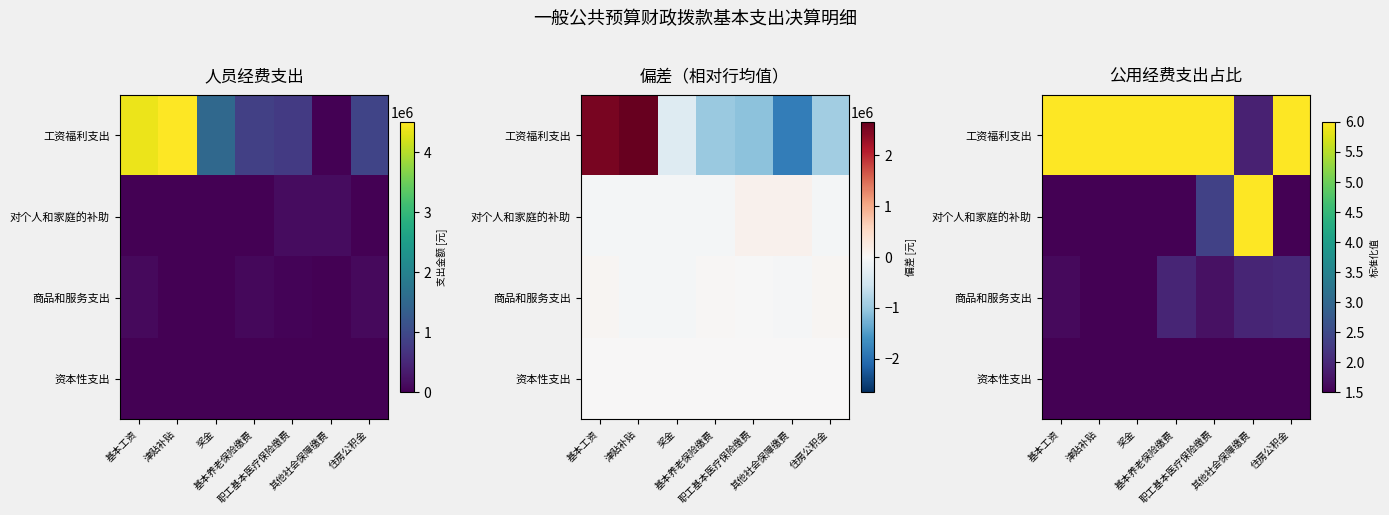

Where is 商品和服务支出 nearest to the value 1?

奖金